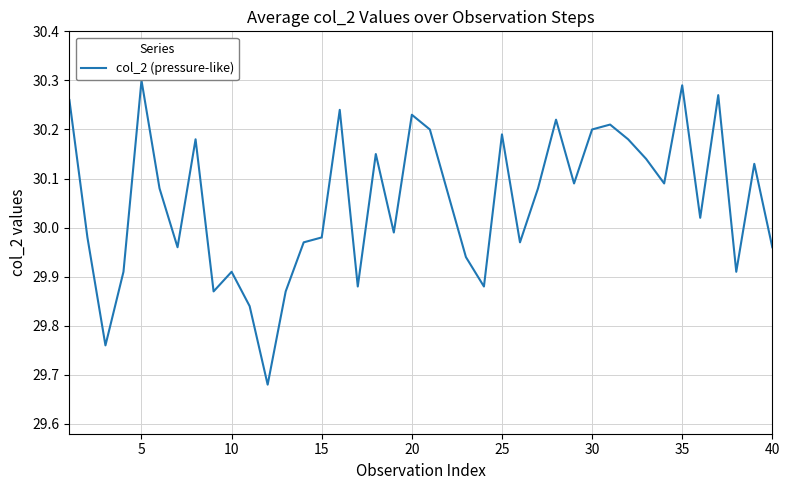

Does the chart have visible grid lines?

Yes